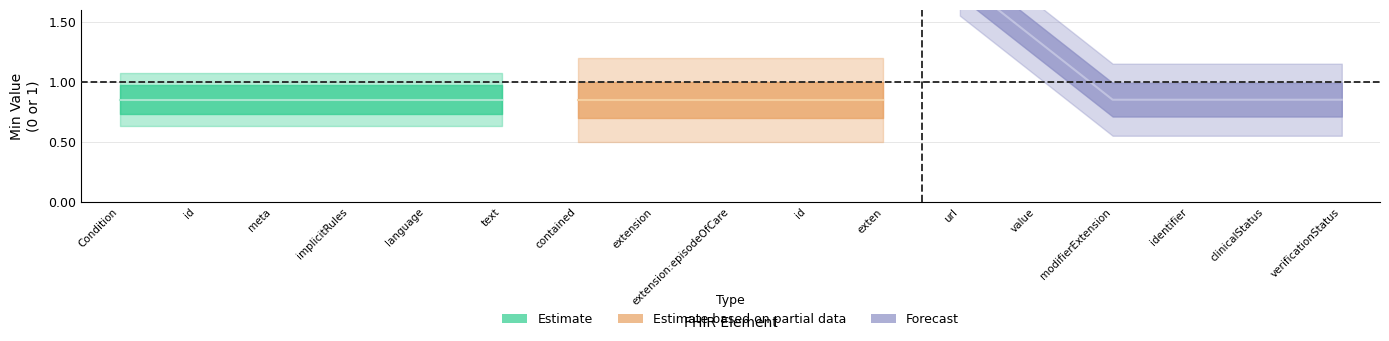

How many lines are shown in the chart?

2